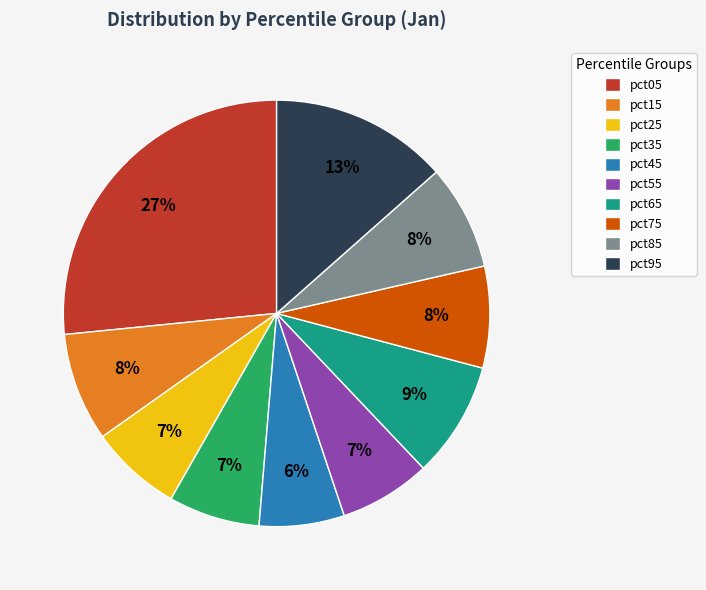

Between pct75 and pct55, which is larger?

pct75